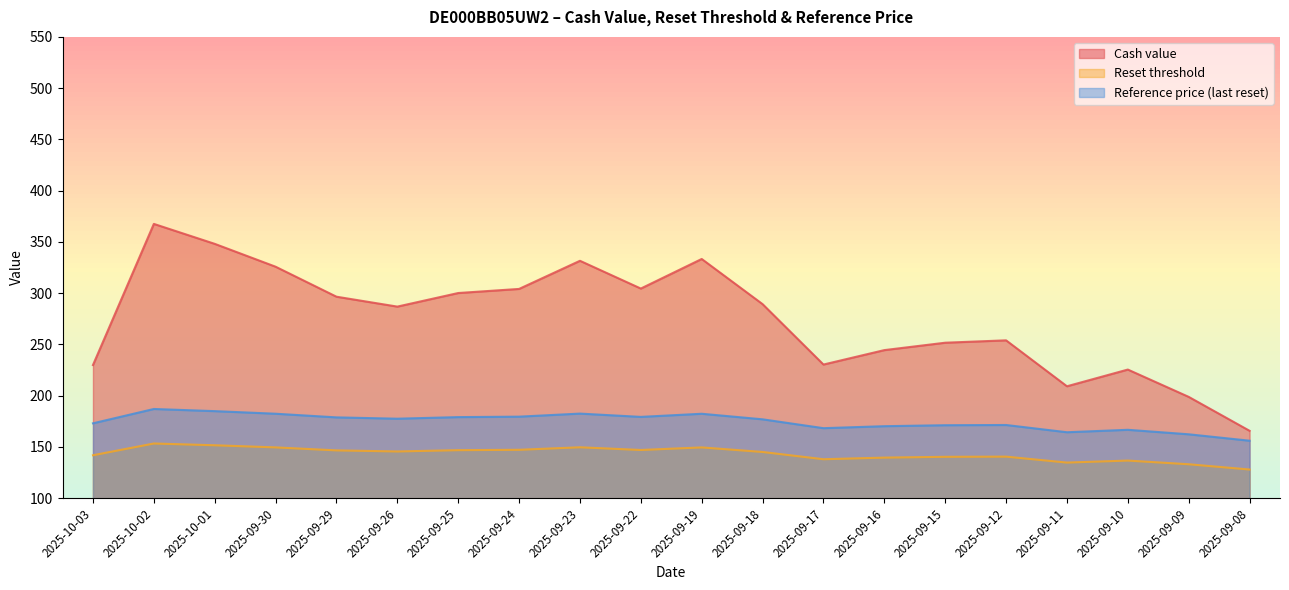

What is the average value of the Reset threshold series?

143.3